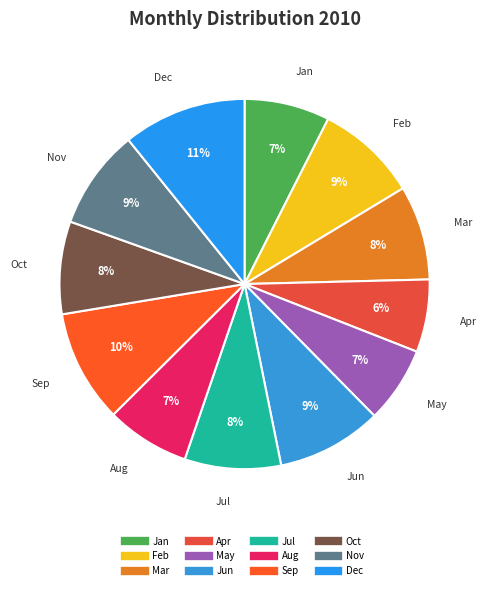

Is Apr the majority of the pie?

No